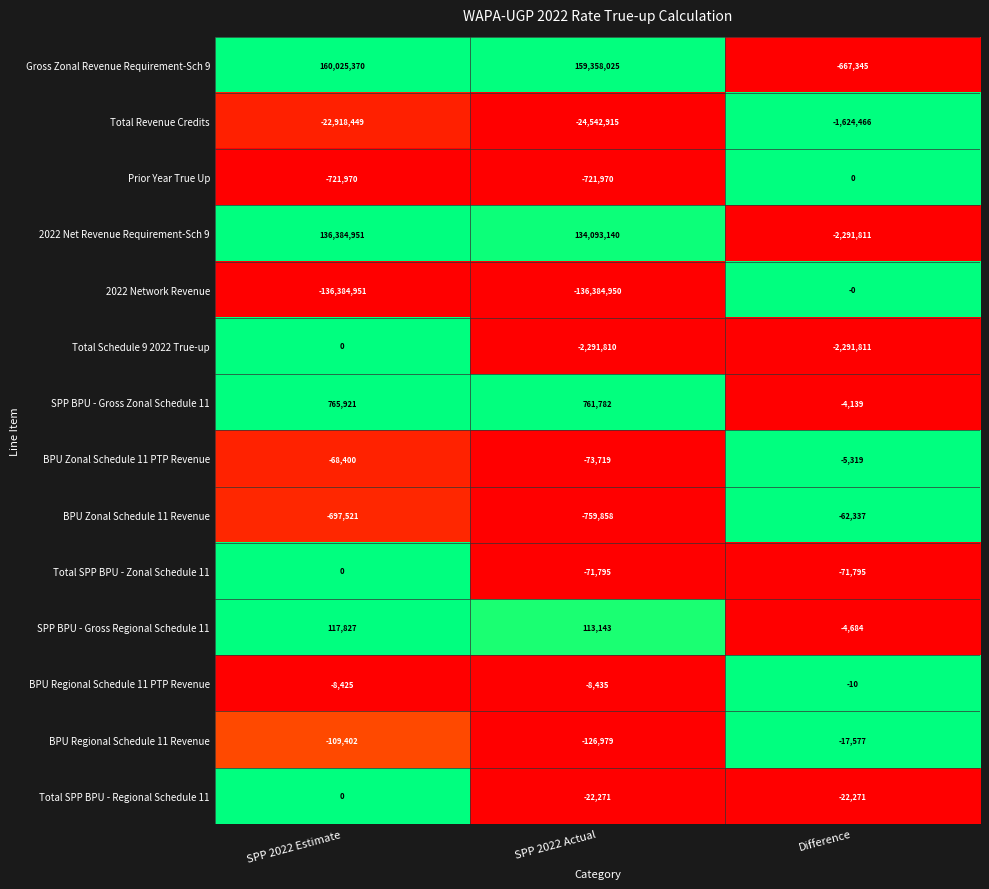

Count the number of categories in the chart.

3